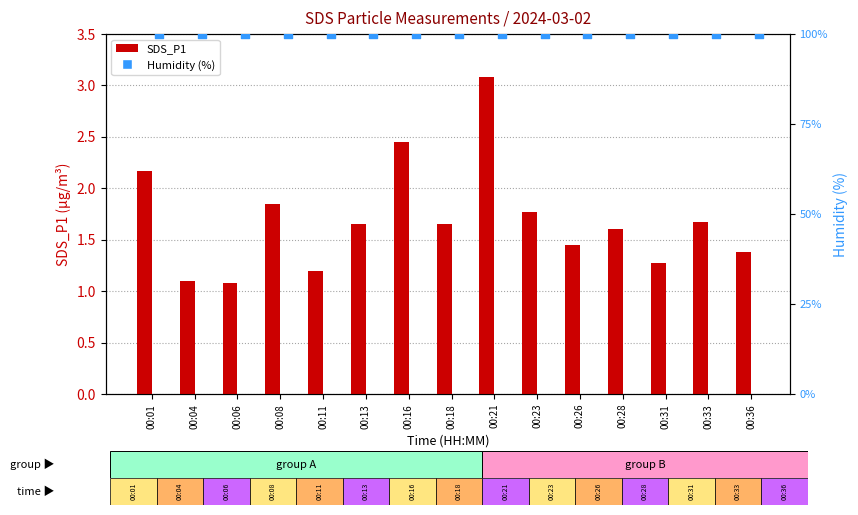

Which series has the largest Y range (max minus min)?

SDS_P1